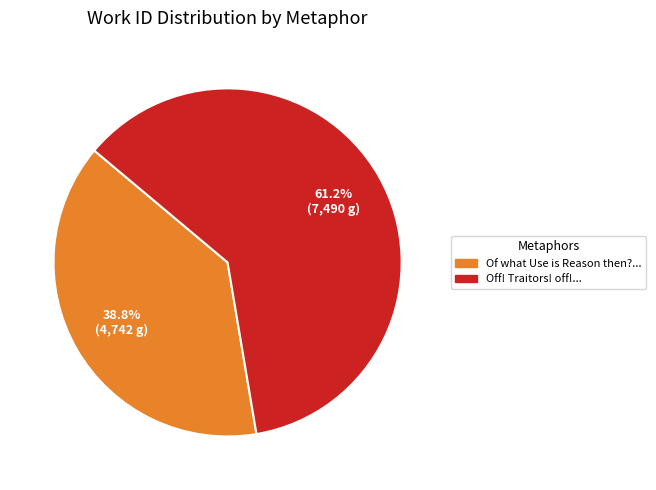

Rank the categories by value from highest to lowest.

Off! Traitors! off!..., Of what Use is Reason then?...